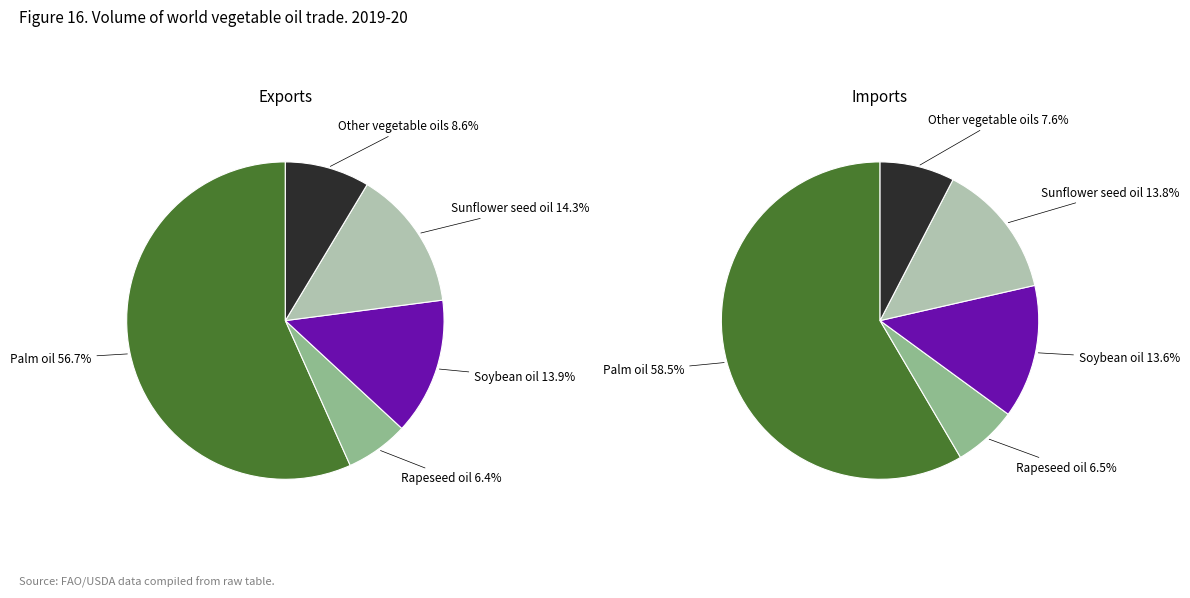

To the nearest percent, what is the combined percentage of Rapeseed oil and Other vegetable oils?

15%